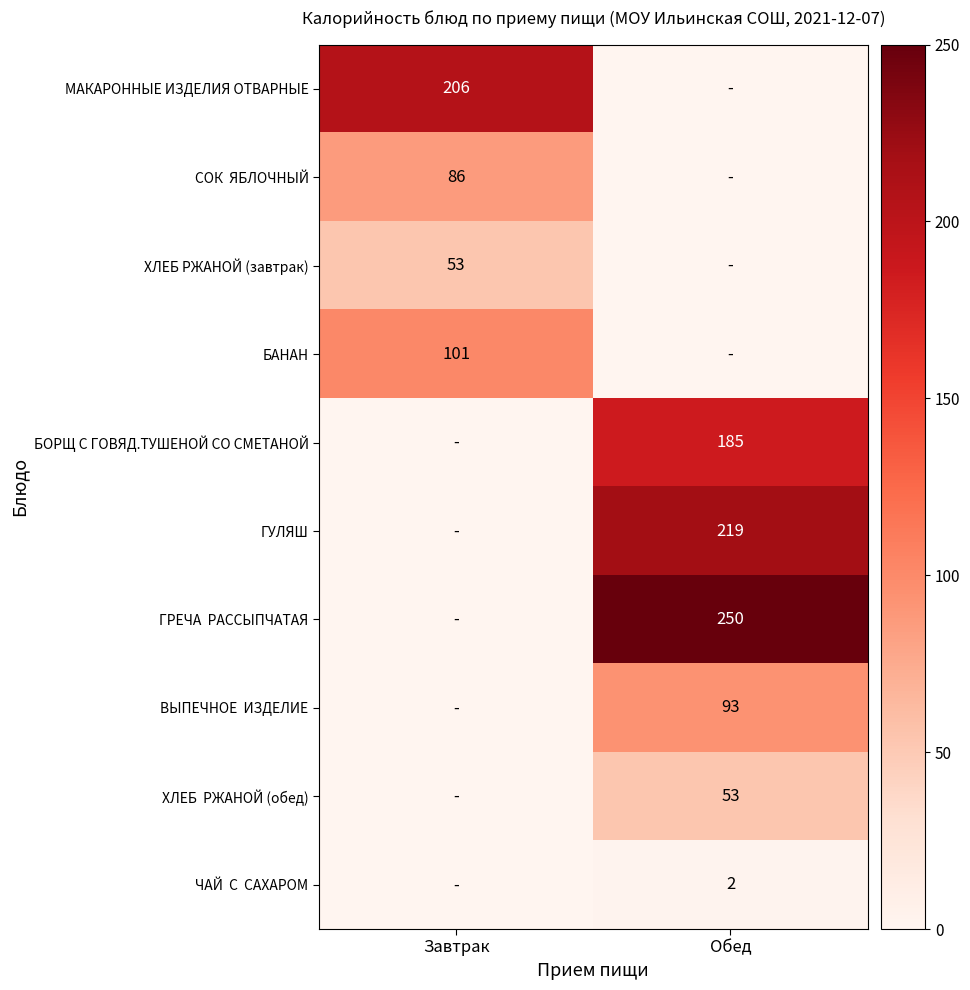

Which series changed the most between Завтрак and Обед?

ГРЕЧА РАССЫПЧАТАЯ